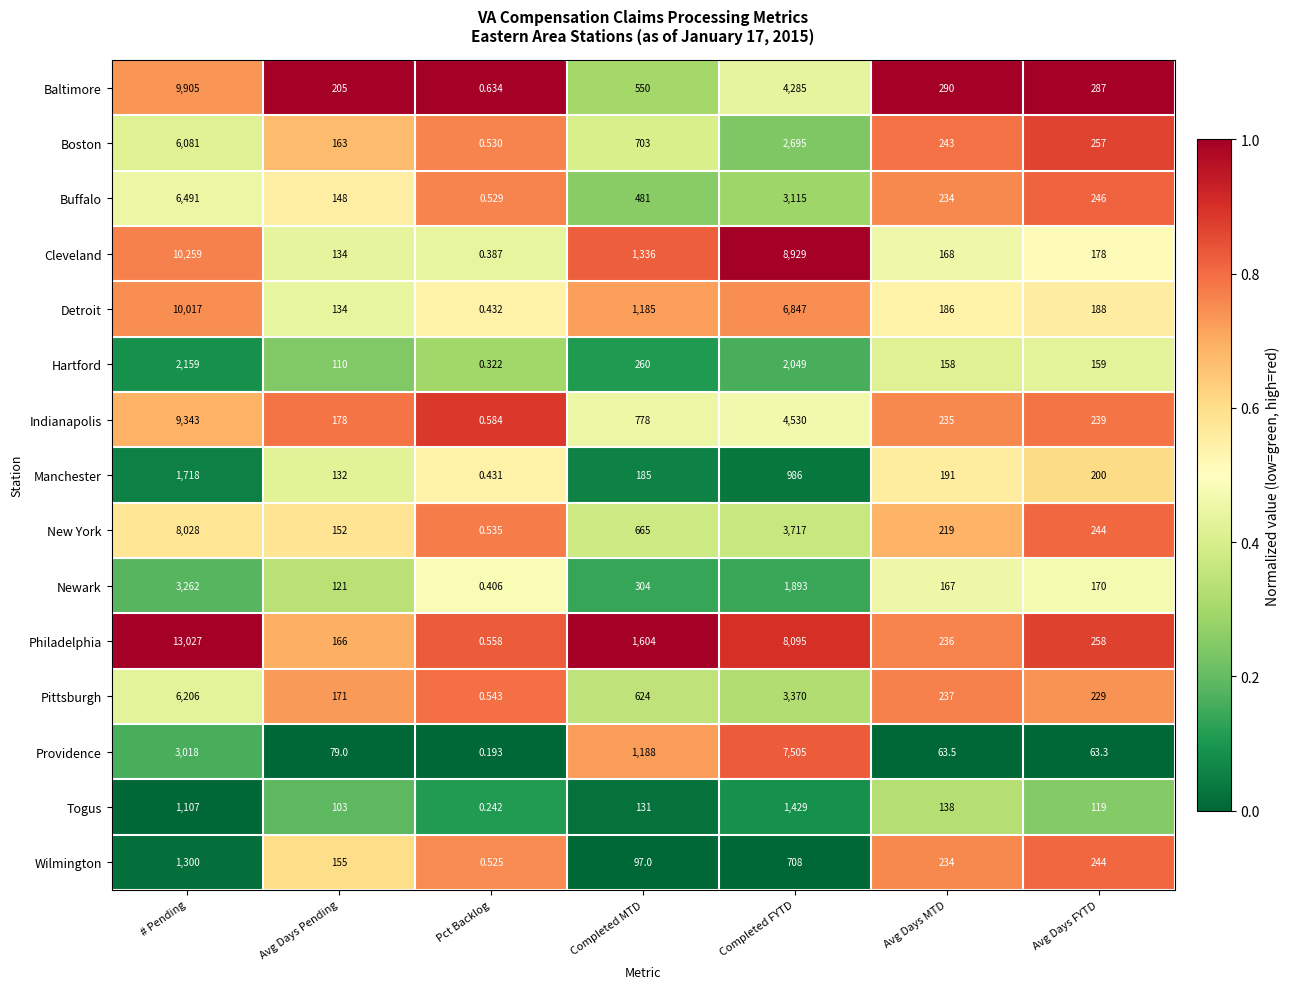

At which category is the sum across all series the highest?

# Pending